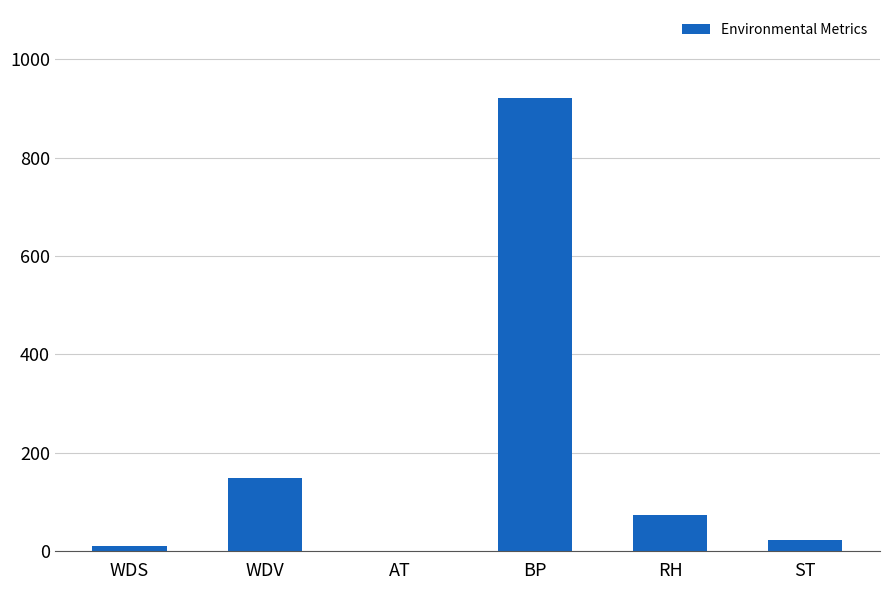

Rank the categories by value from lowest to highest.

AT, WDS, ST, RH, WDV, BP